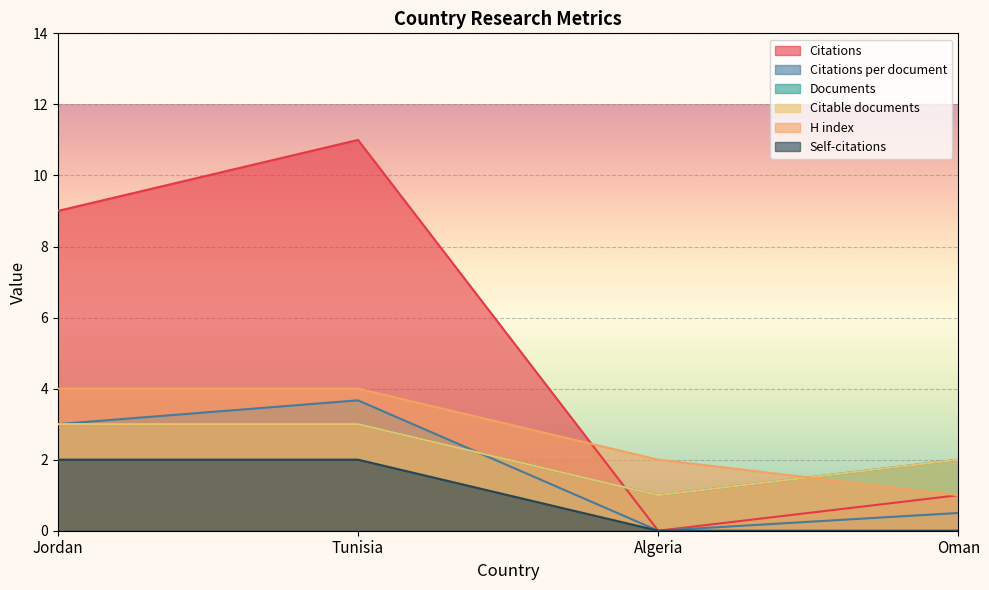

Which series has the widest spread of values?

Citations